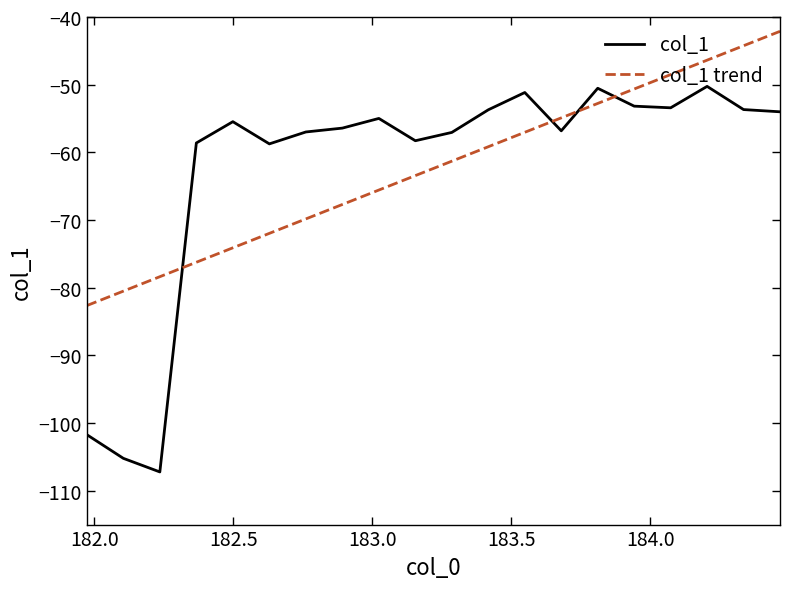

What is the maximum value shown in the chart?

-42.1